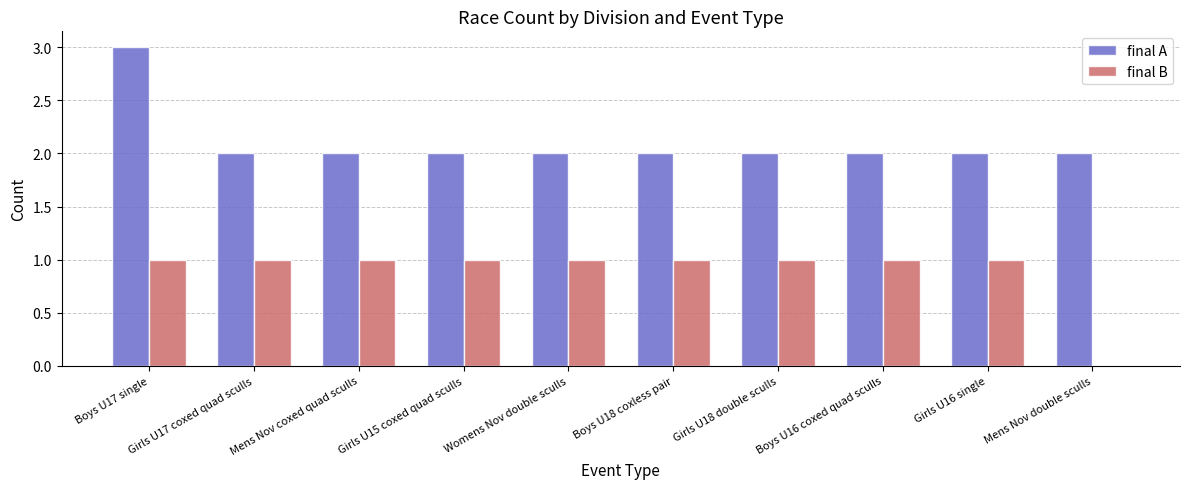

True or false: final A has a value of 2 at Girls U17 coxed quad sculls.

True